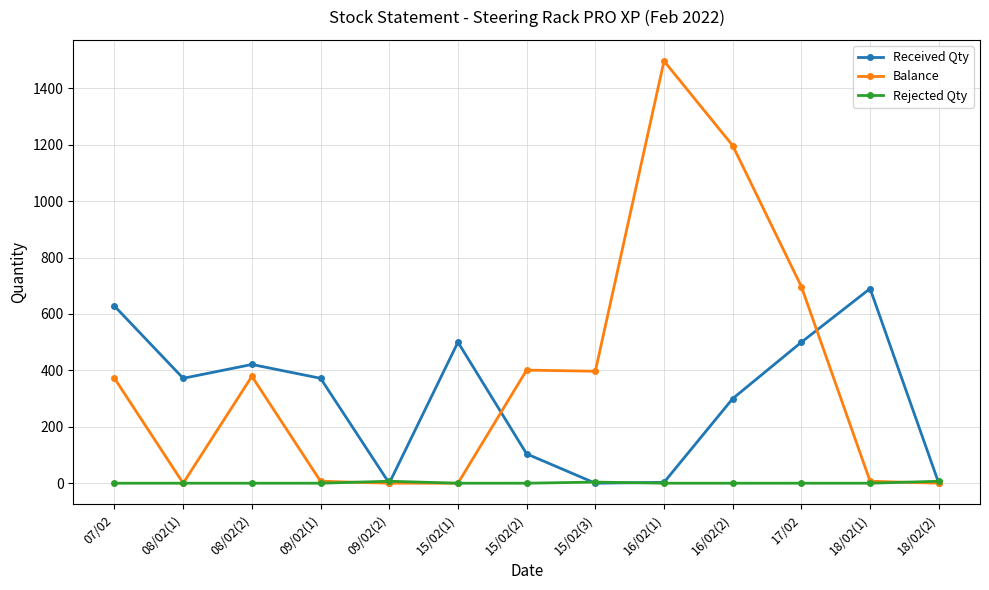

List the series in order of their overall mean, highest first.

Balance, Received Qty, Rejected Qty